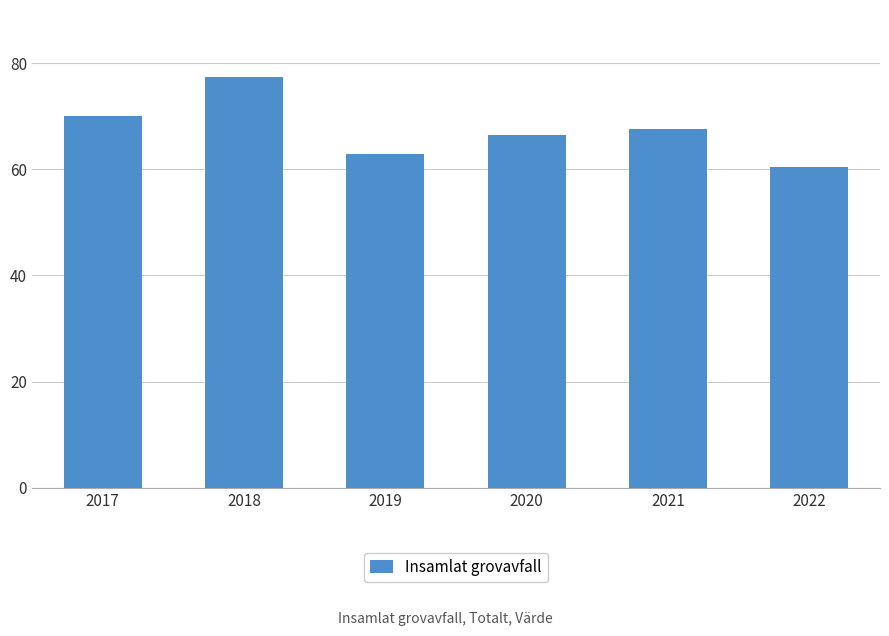

What is the maximum value shown in the chart?

77.3